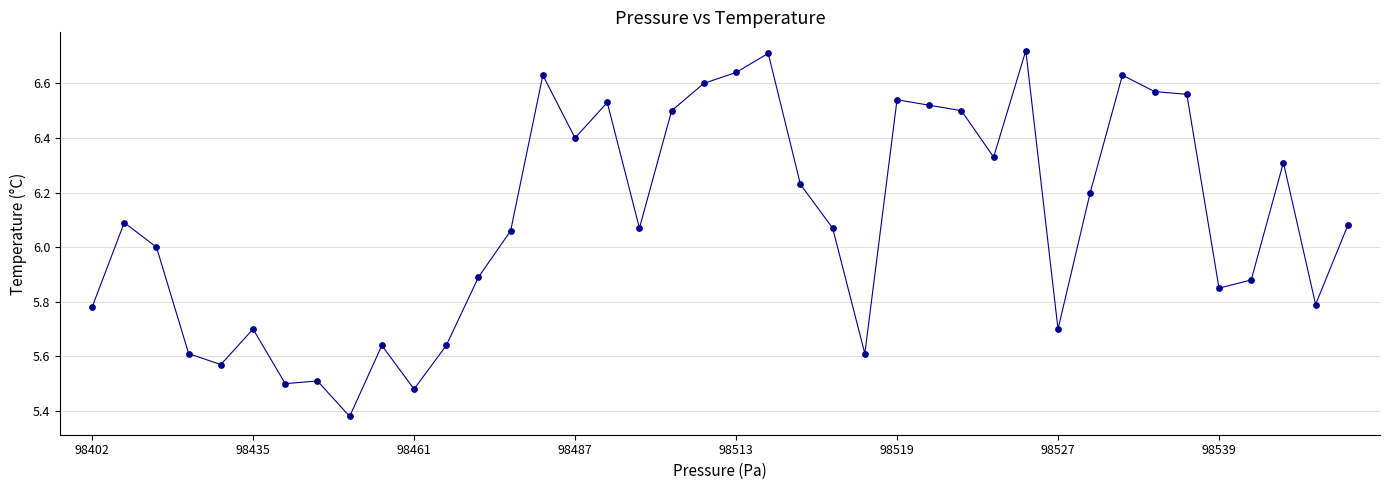

What is the difference between the maximum and minimum values?

1.3